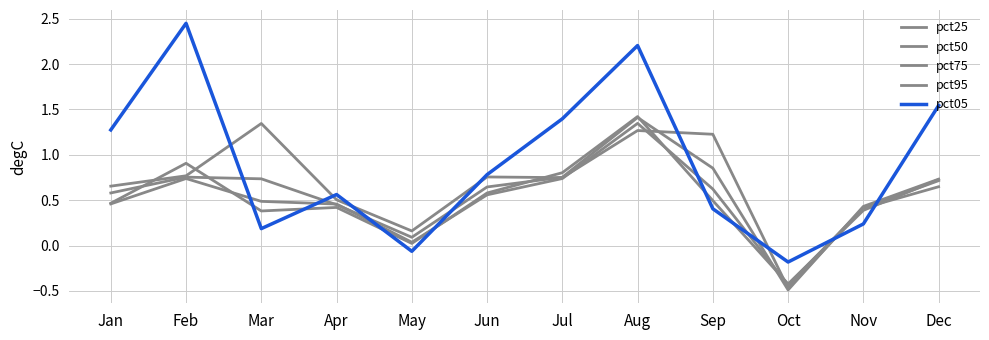

How many lines are shown in the chart?

5